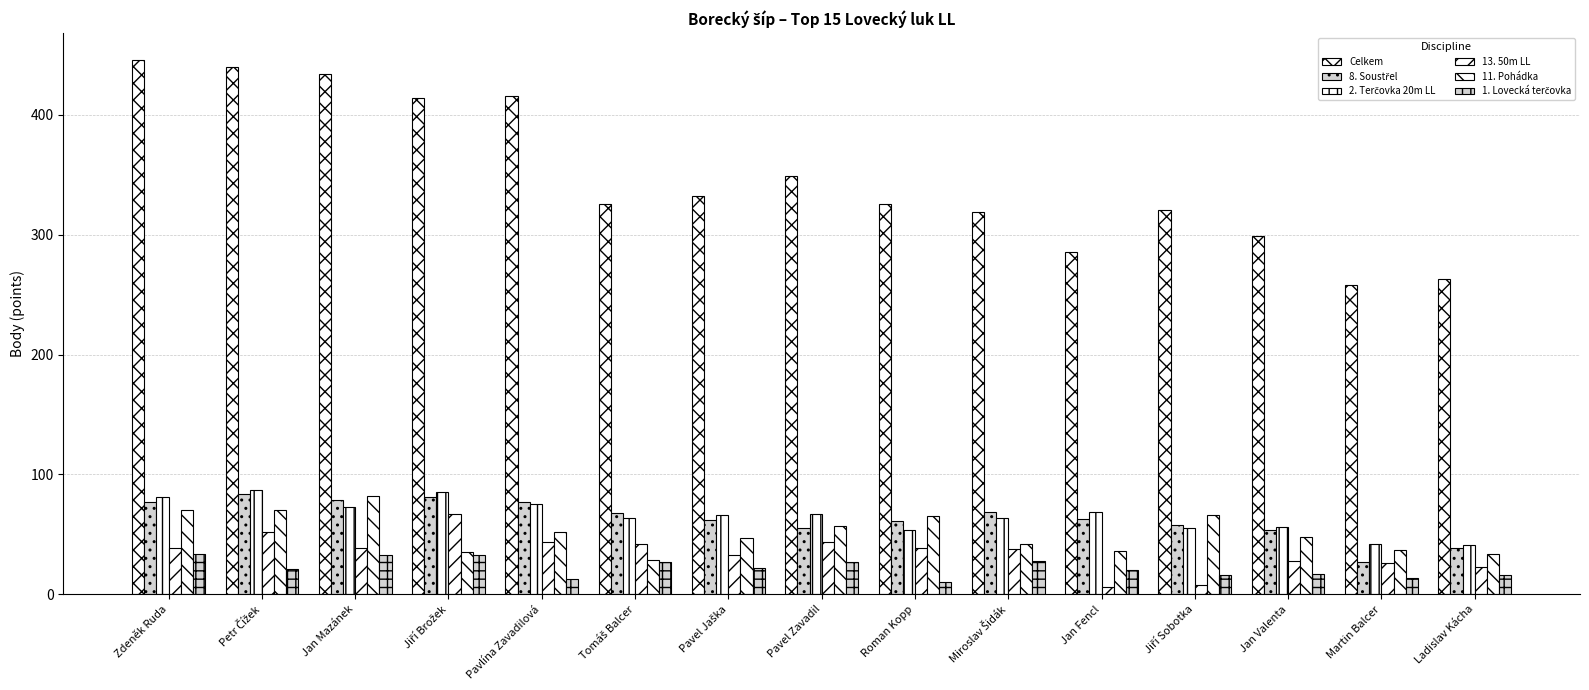

How many bars are there in total?

90